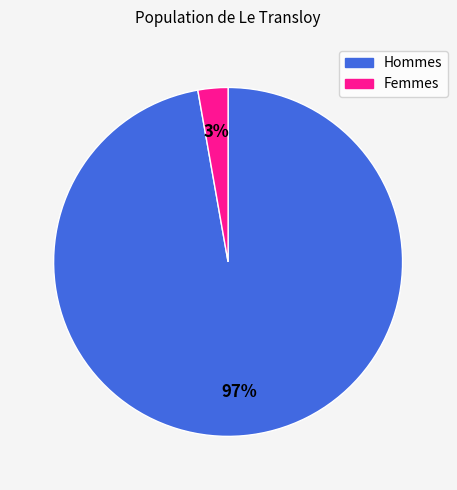

Which category has the biggest portion of the pie?

Hommes